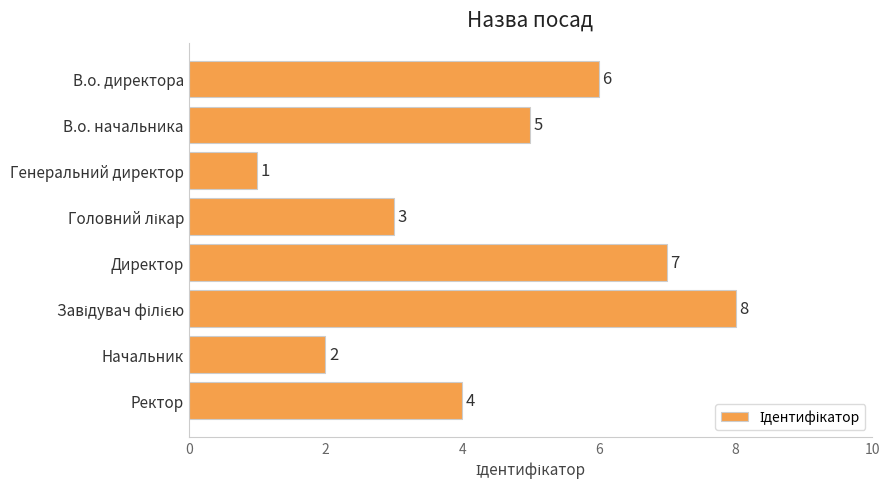

Approximately how many times larger is the value at Ректор compared to В.о. директора?

0.7